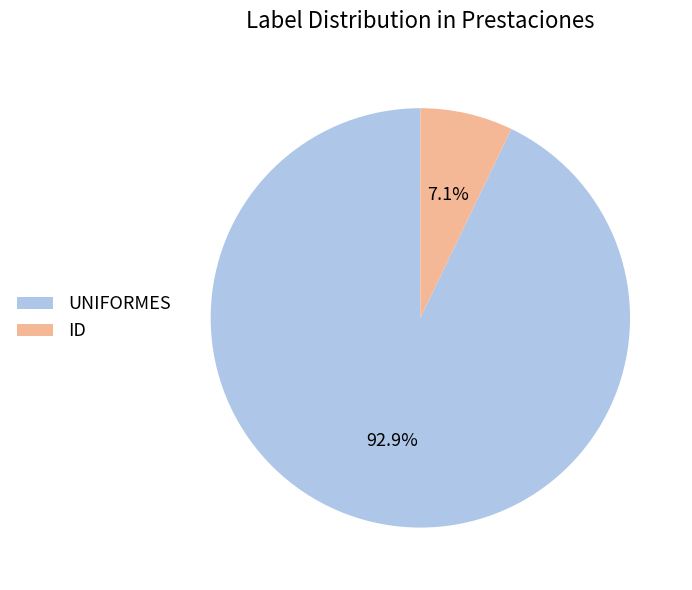

True or false: UNIFORMES accounts for 93% of the total.

True